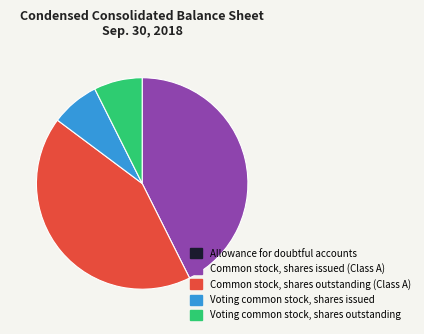

Is the sum of Common stock, shares outstanding (Class A) and Common stock, shares issued (Class A) greater than half?

Yes